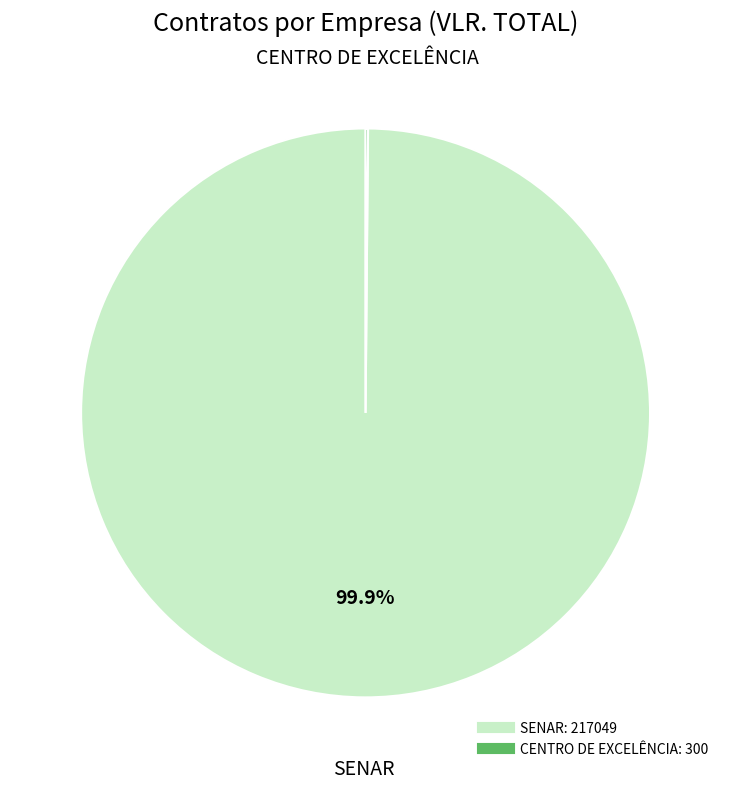

Is there a majority slice in this chart?

Yes